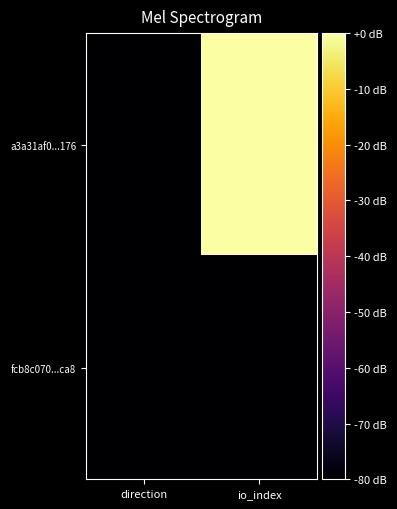

Which series has the largest total across all categories?

a3a31af0...176